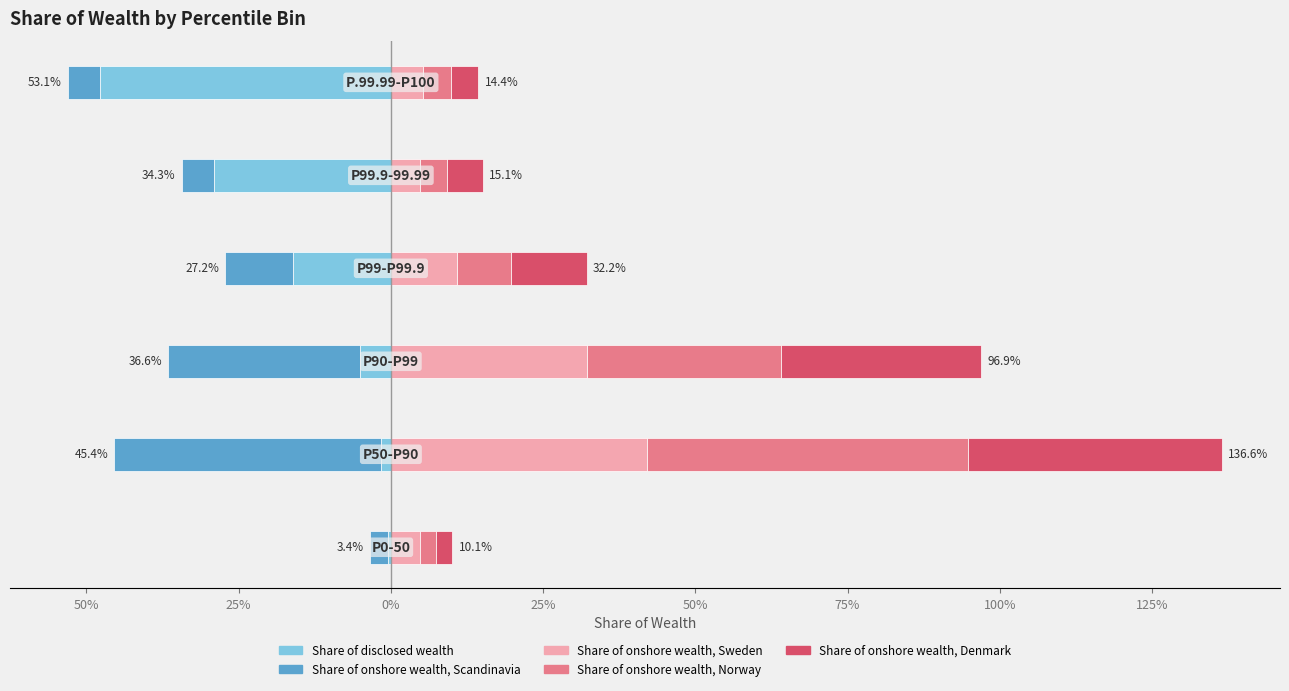

Reading right to left, what are all the values shown in this chart?

Share of disclosed wealth: -0.5	-0.3	-0.2	-0.1	-0.0	-0.0
Share of onshore wealth, Scandinavia: -0.1	-0.1	-0.1	-0.3	-0.4	-0.0
Share of onshore wealth, Sweden: 0.1	0.0	0.1	0.3	0.4	0.0
Share of onshore wealth, Norway: 0.0	0.0	0.1	0.3	0.5	0.0
Share of onshore wealth, Denmark: 0.0	0.1	0.1	0.3	0.4	0.0